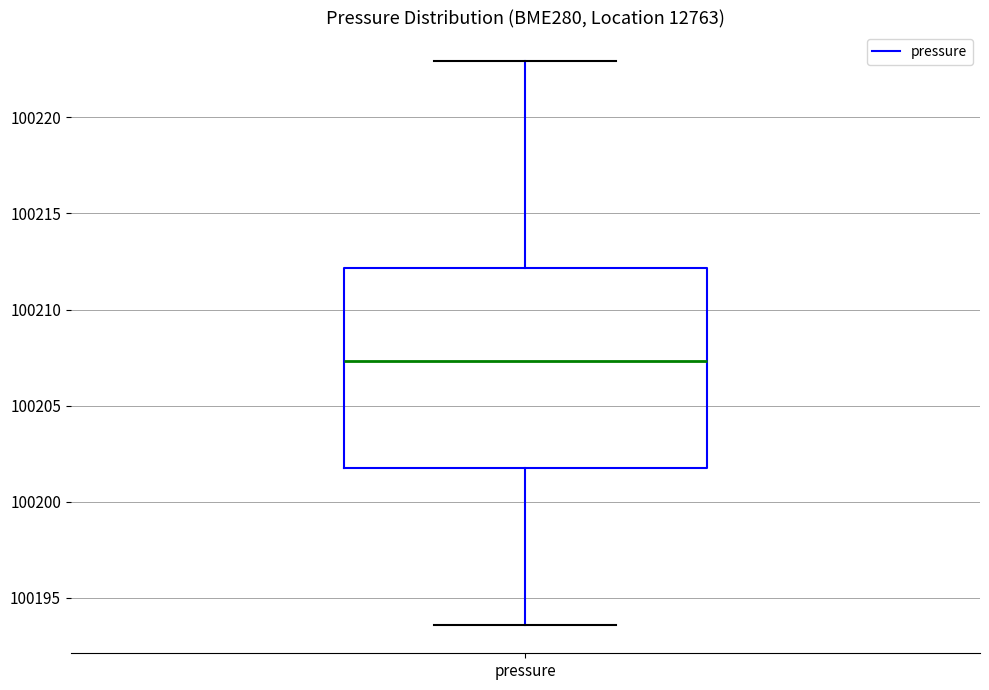

Where does the median line of the box for pressure sit on the y-axis? The values are not printed on the chart, so give them approximately, as read against the axis.

100207.5